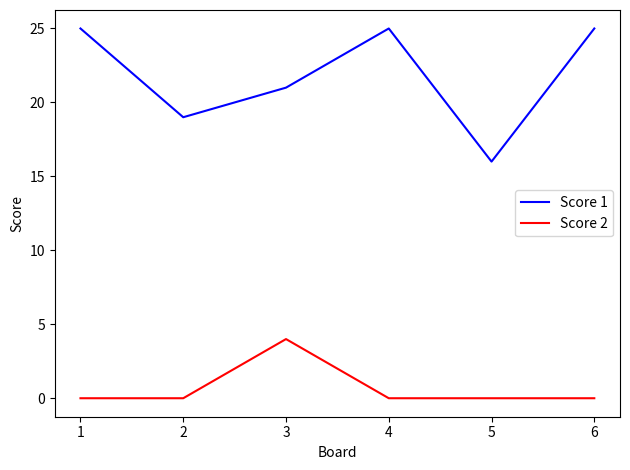

At 1, list the series in order from smallest to largest.

Score 2, Score 1